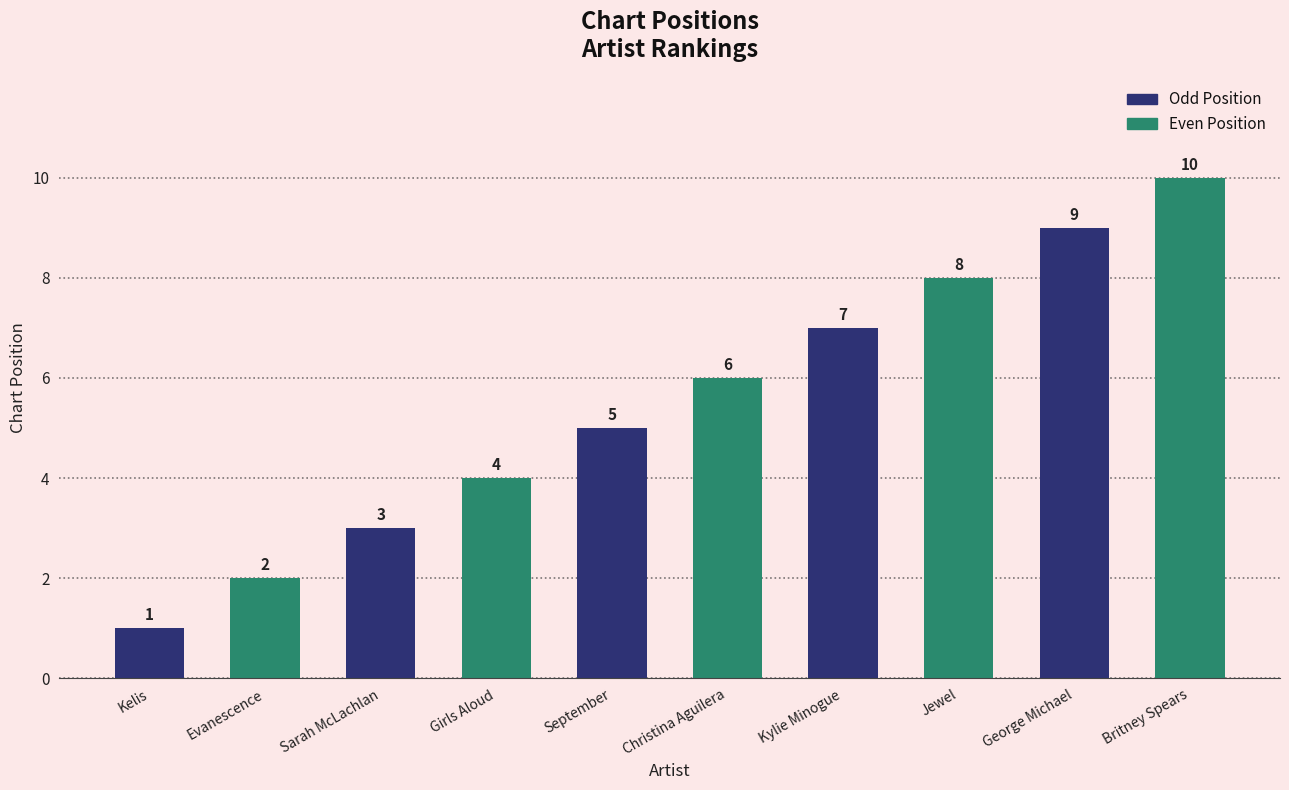

Approximately how many times larger is the value at Kylie Minogue compared to September?

1.4